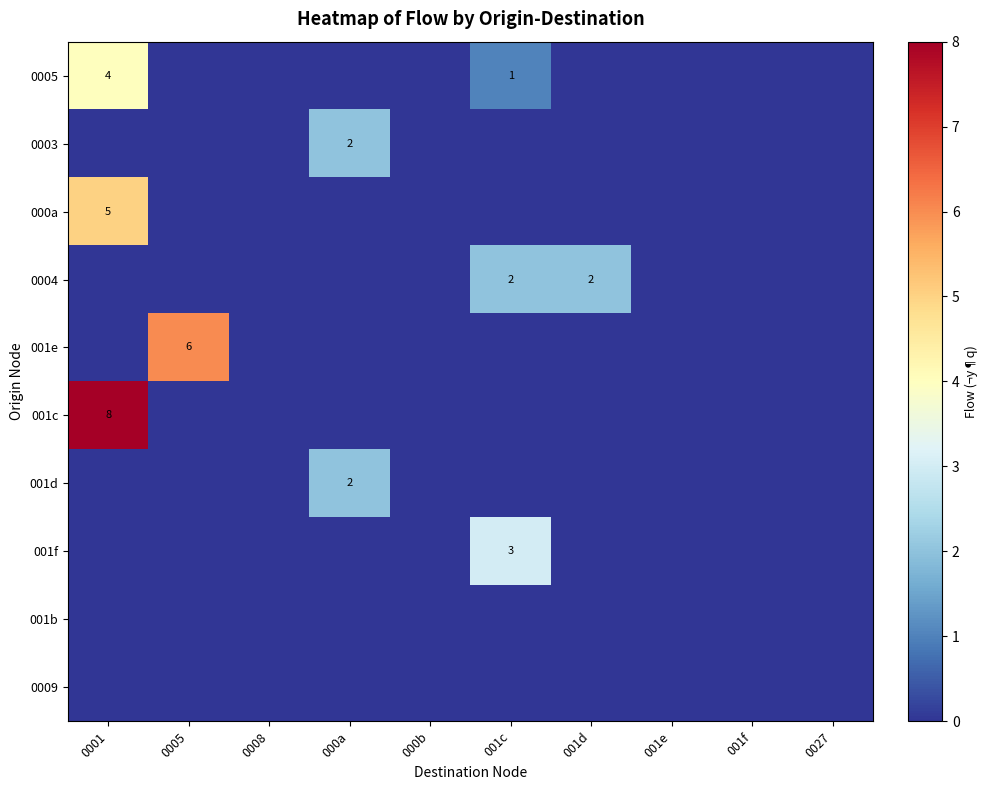

Is it true that 0005 equals 4 at 0001?

True